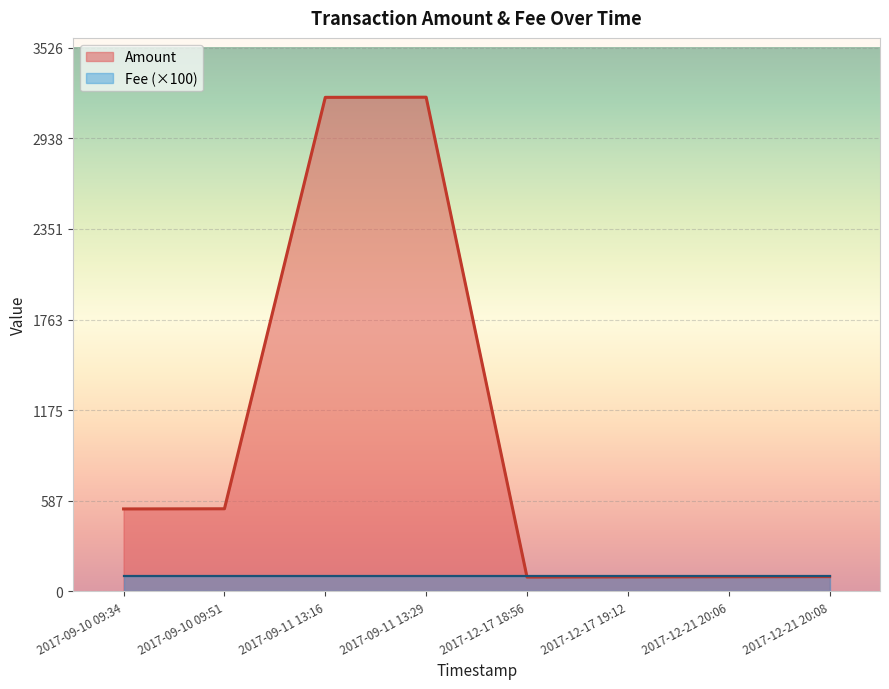

Is it true that the value at 2017-12-21 20:08 is 96?

True